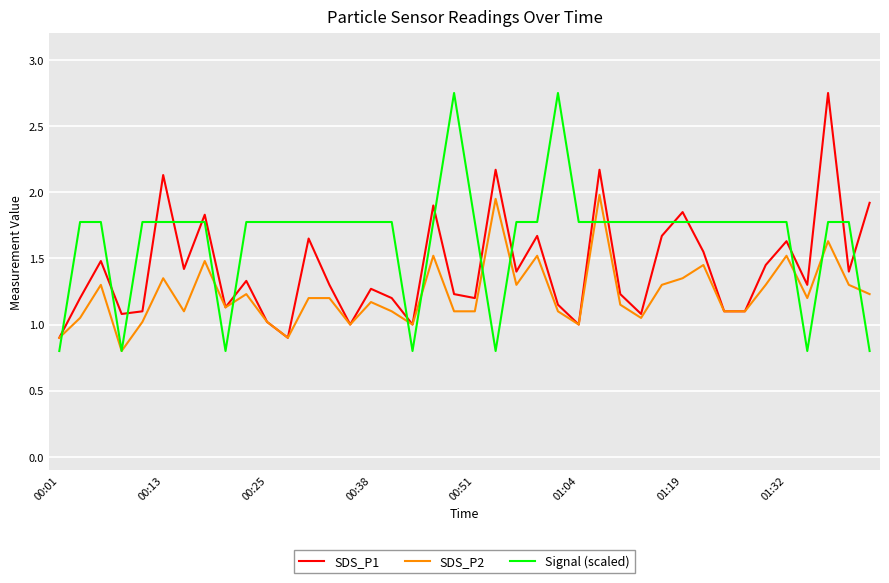

True or false: Signal (scaled) and SDS_P1 intersect in this chart.

True